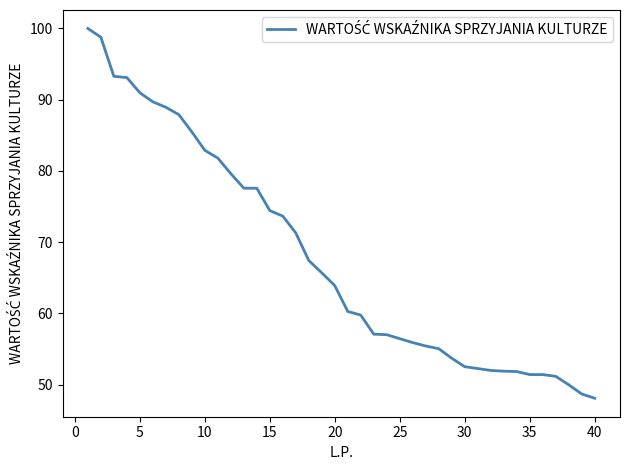

What is the difference between the maximum and minimum values?

51.9